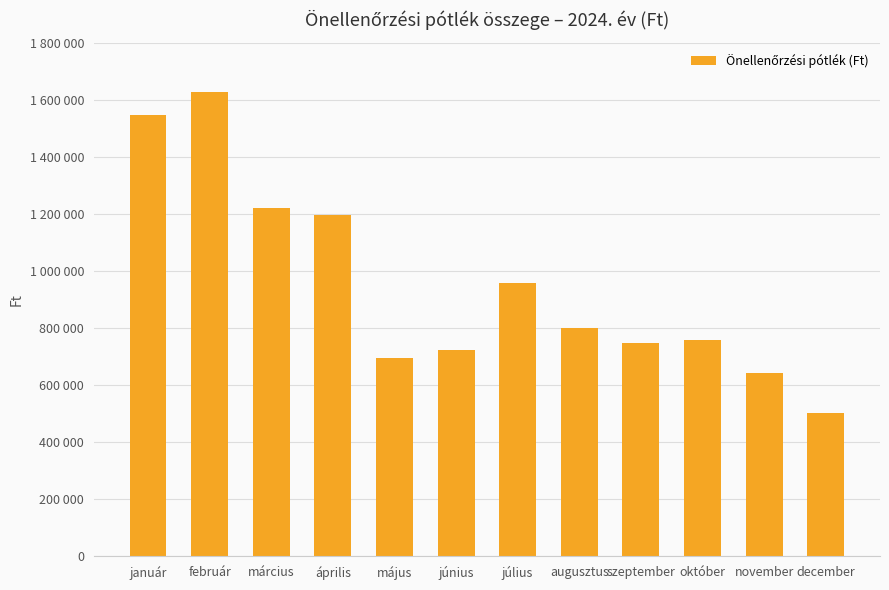

Does the chart contain any negative values?

No